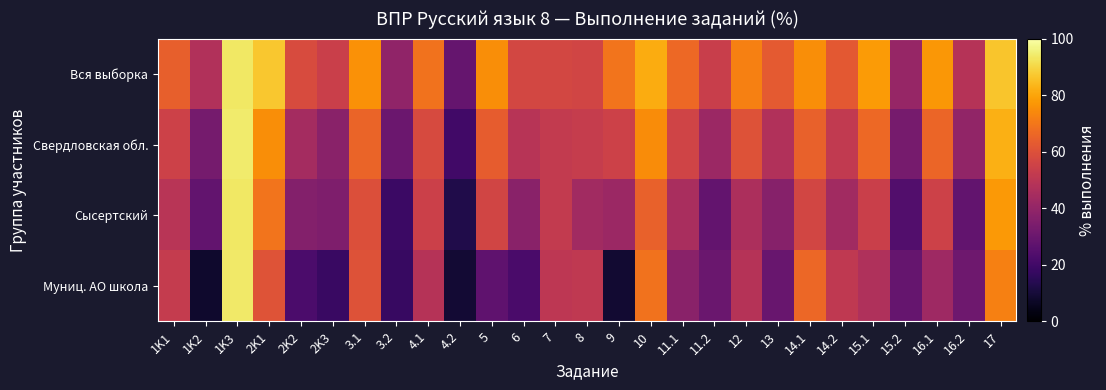

Which has a higher value, 1K2 or 12?

12